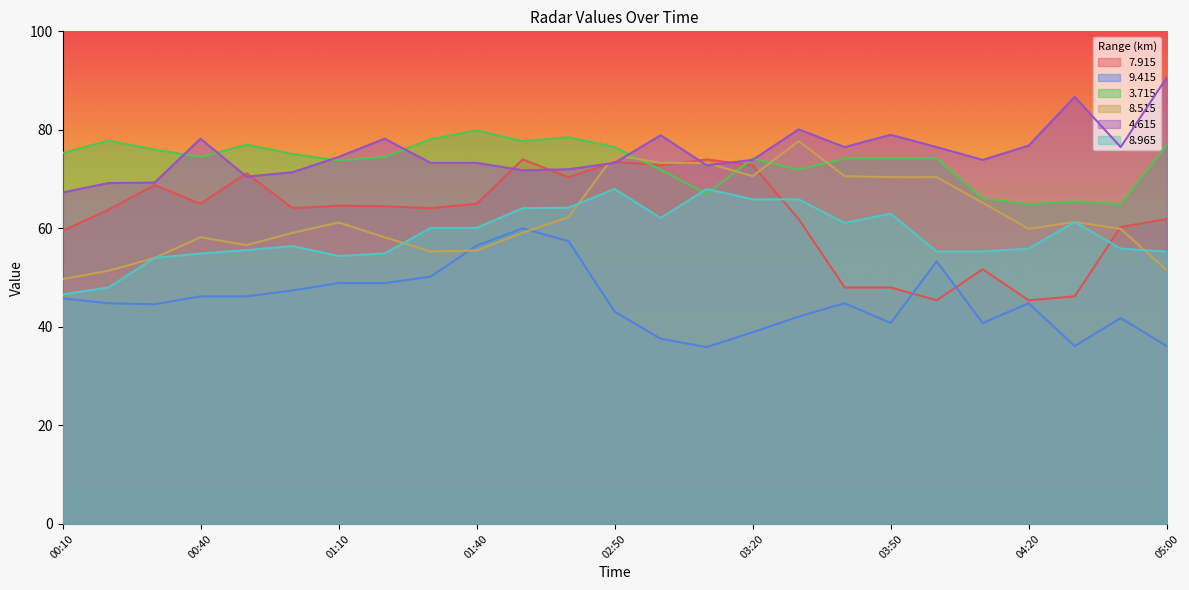

How many lines are shown in the chart?

6